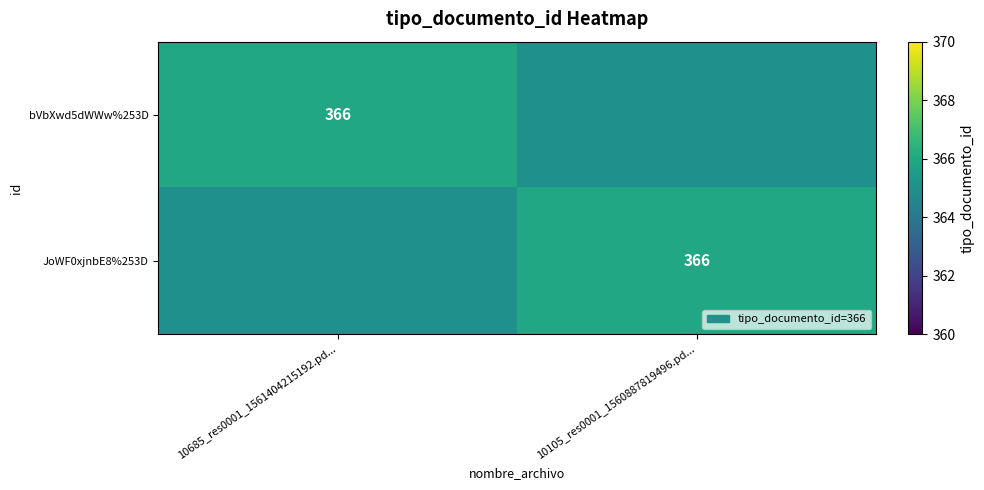

Between 10685_res0001_1561404215192.pd... and 10105_res0001_1560887819496.pd..., which is larger?

10685_res0001_1561404215192.pd...